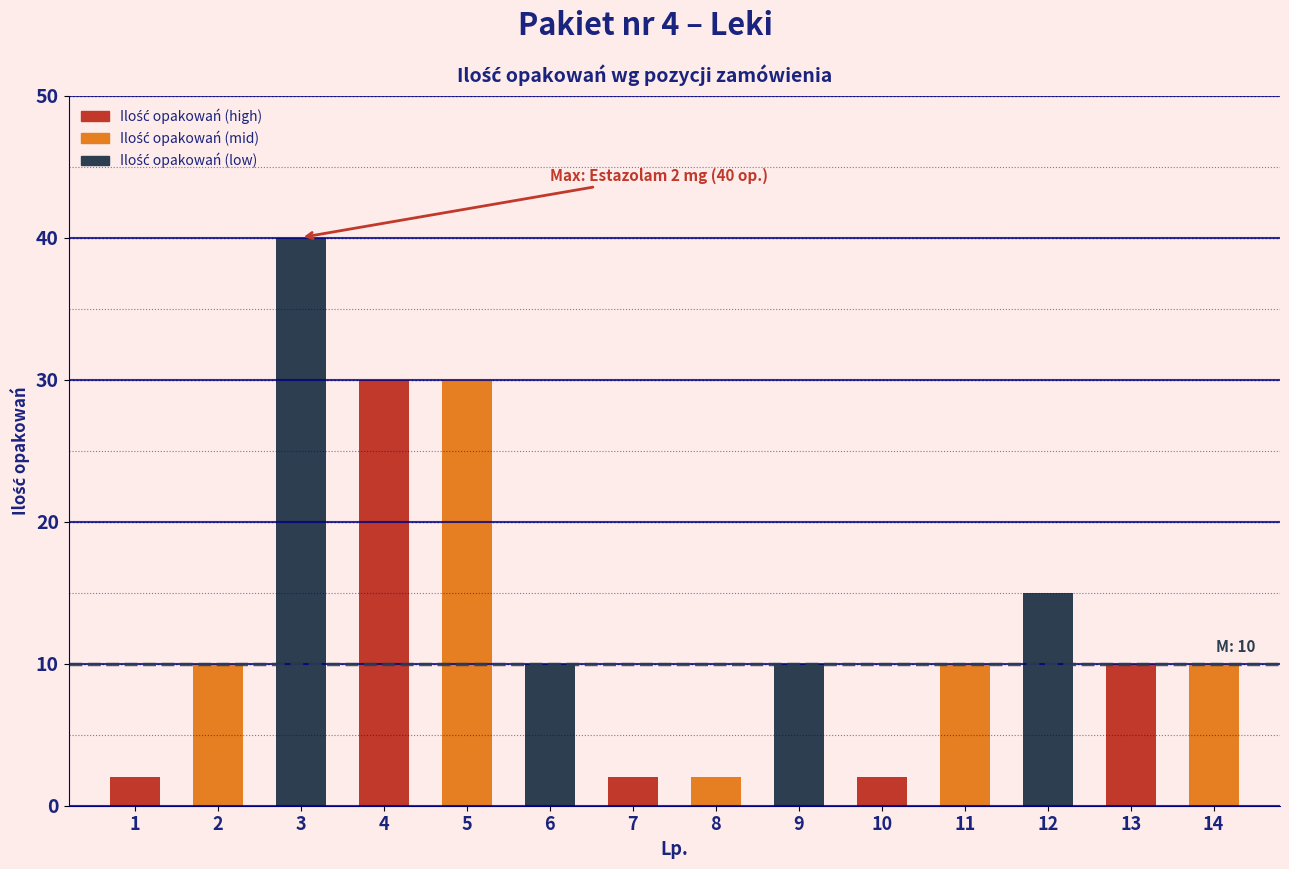

Reading left to right, extract all data points from this chart.

1=2	2=10	3=40	4=30	5=30	6=10	7=2	8=2	9=10	10=2	11=10	12=15	13=10	14=10